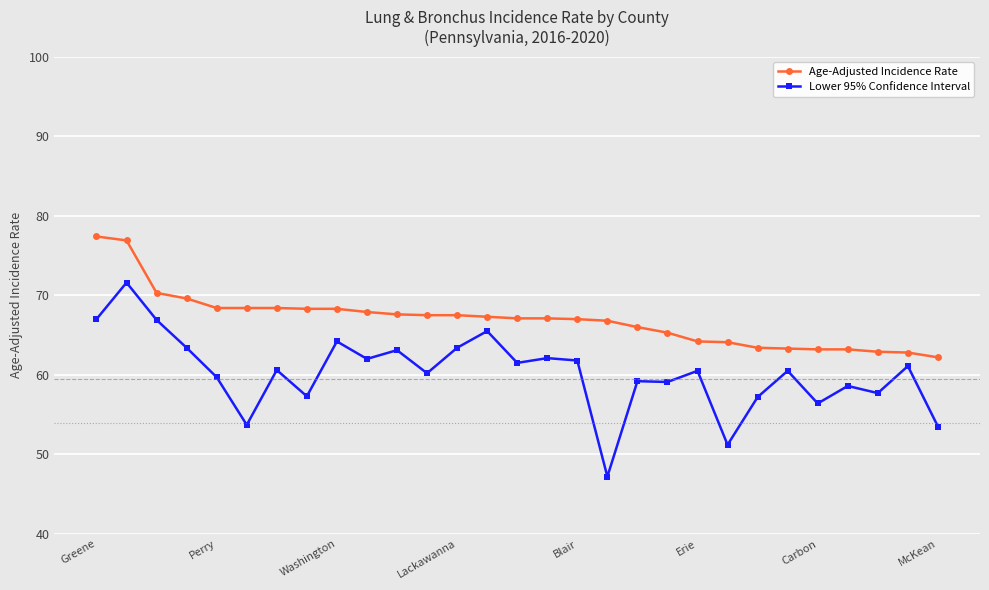

What is the difference between the maximum and minimum values in the Age-Adjusted Incidence Rate series?

15.2